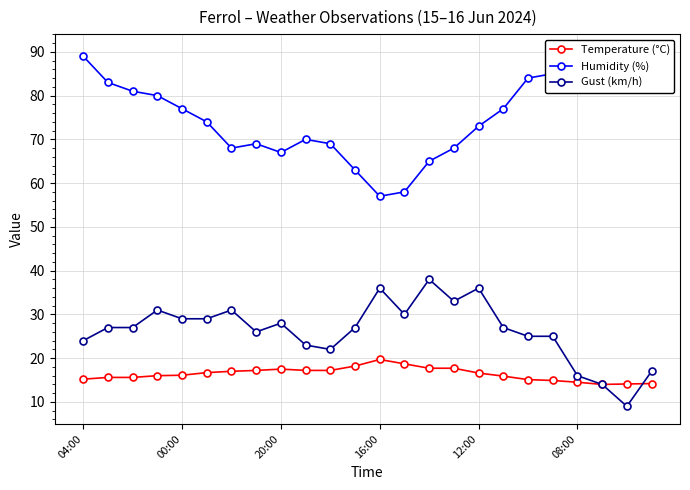

True or false: Temperature (°C) and Gust (km/h) cross at least once.

True